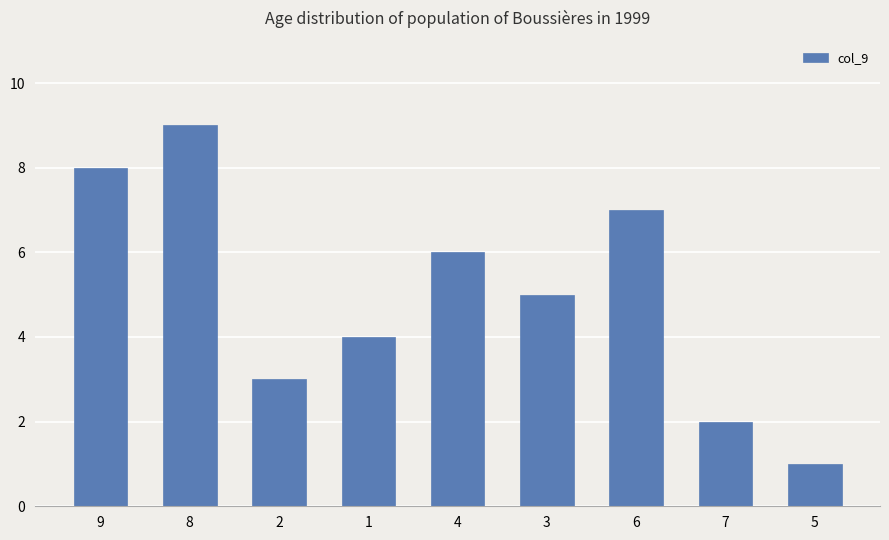

List the labels in order of value, largest first.

8, 9, 6, 4, 3, 1, 2, 7, 5